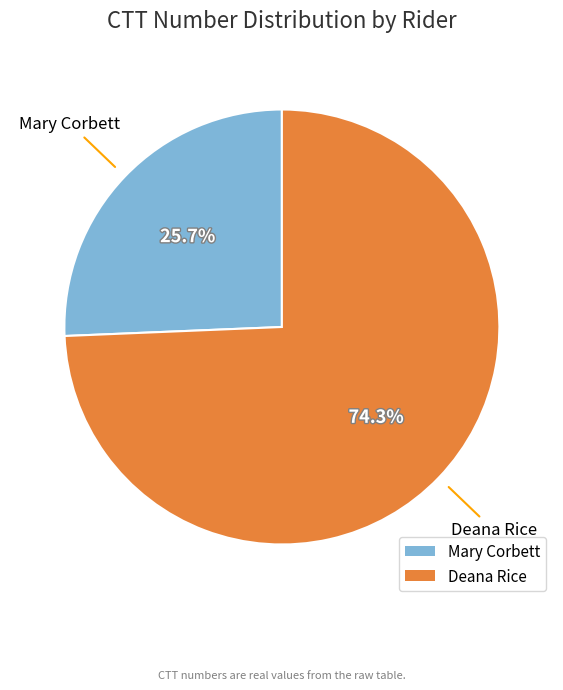

Is it true that Deana Rice is 63% of the pie?

False